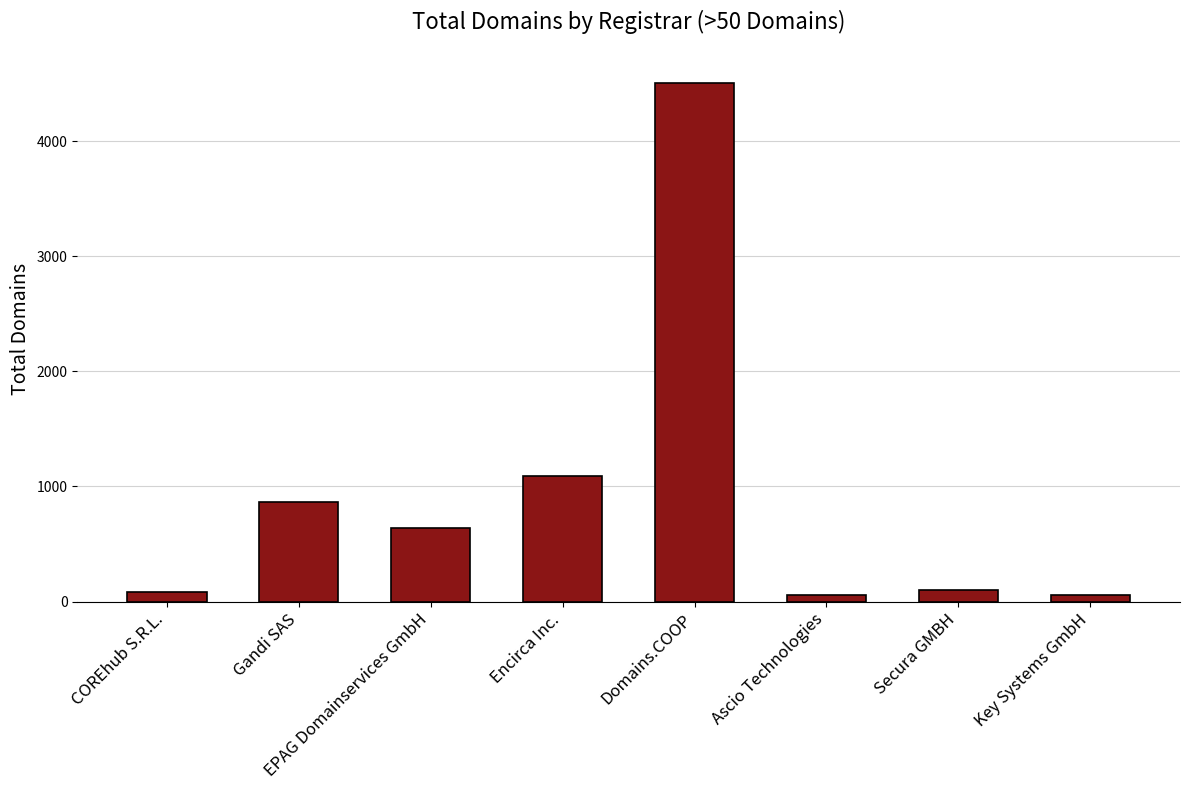

Are the bars grouped side by side (vs. stacked)?

No